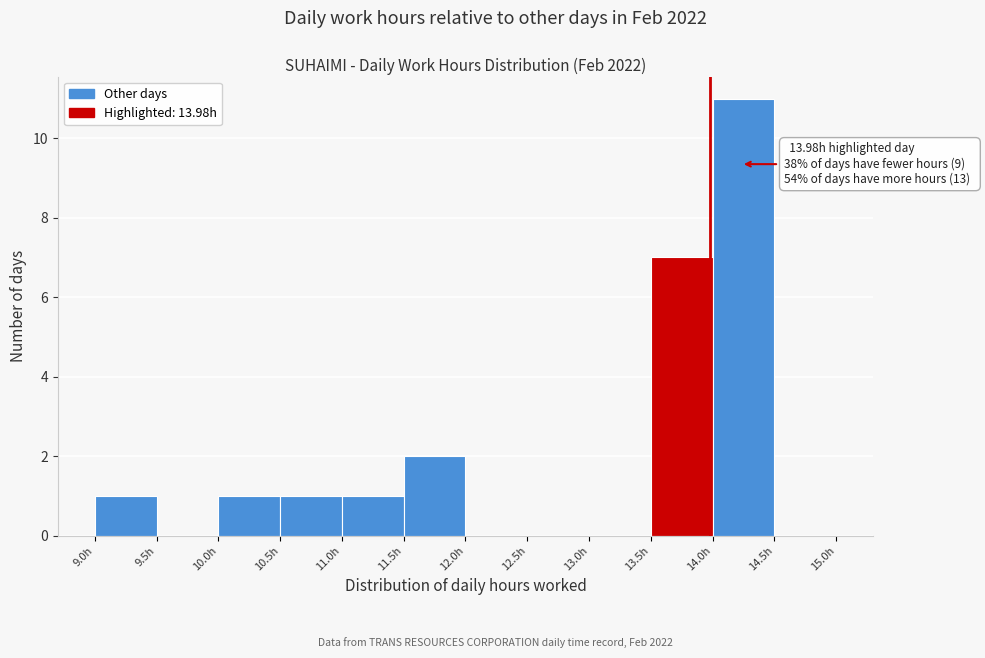

Which range on the x-axis has the tallest bar?

14.0 to 14.5